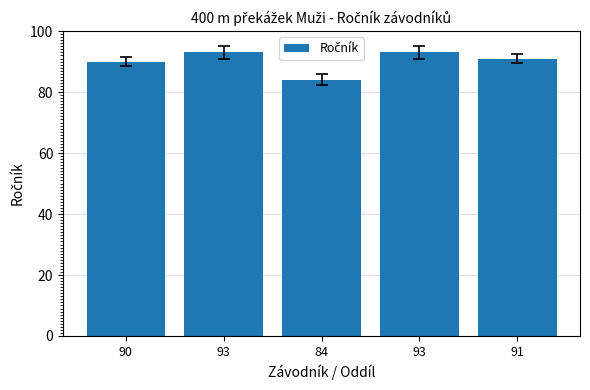

How many bars are there in total?

5